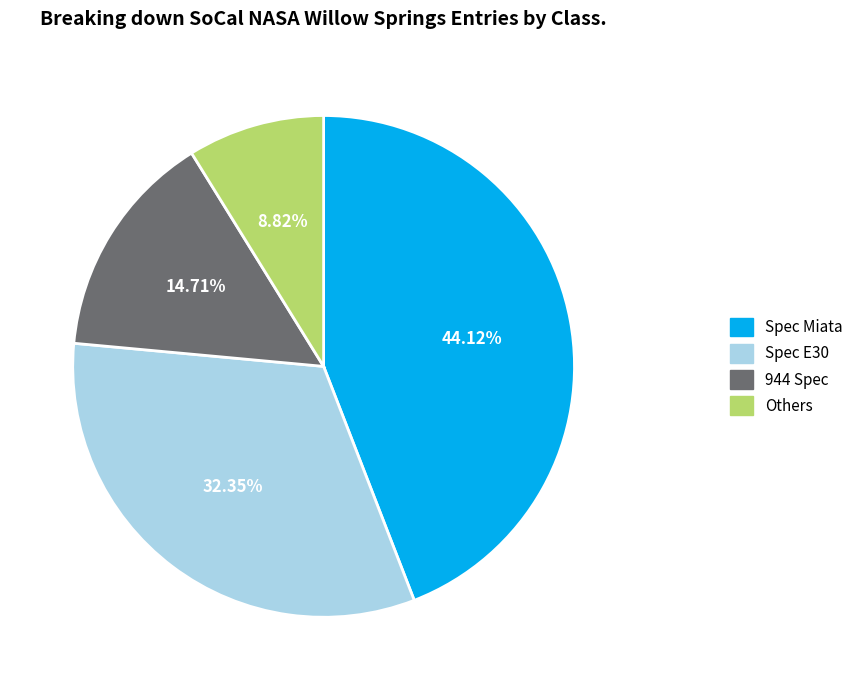

Does any single category account for the majority?

No